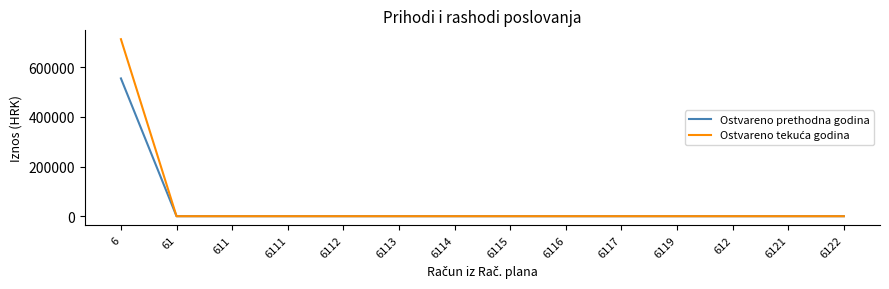

The value of Ostvareno prethodna godina at 6112 is 0.0. True or false?

True